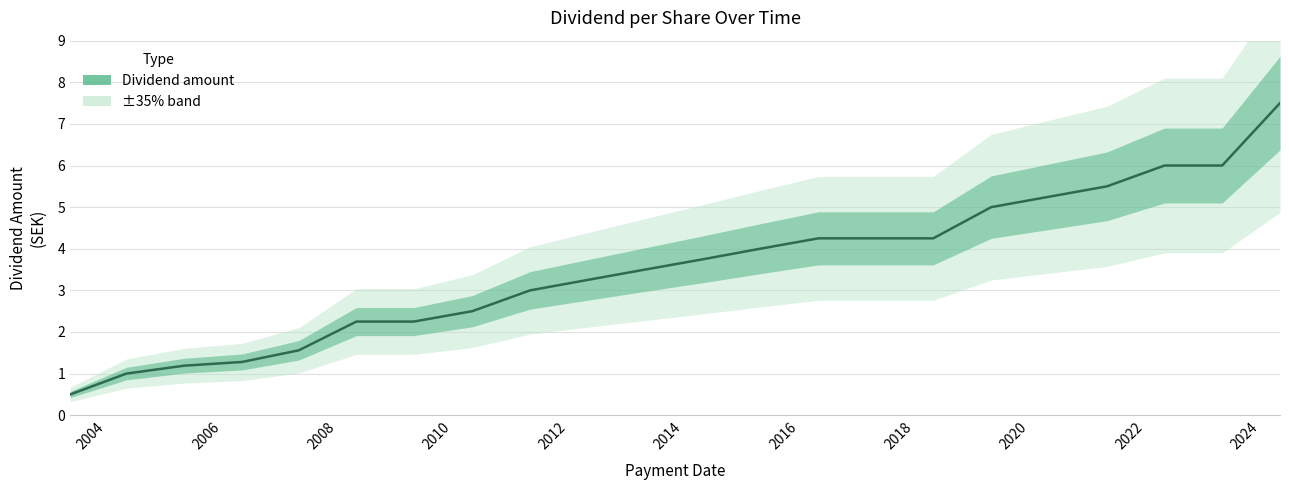

True or false: there are more than 0 points higher than both neighbors.

False